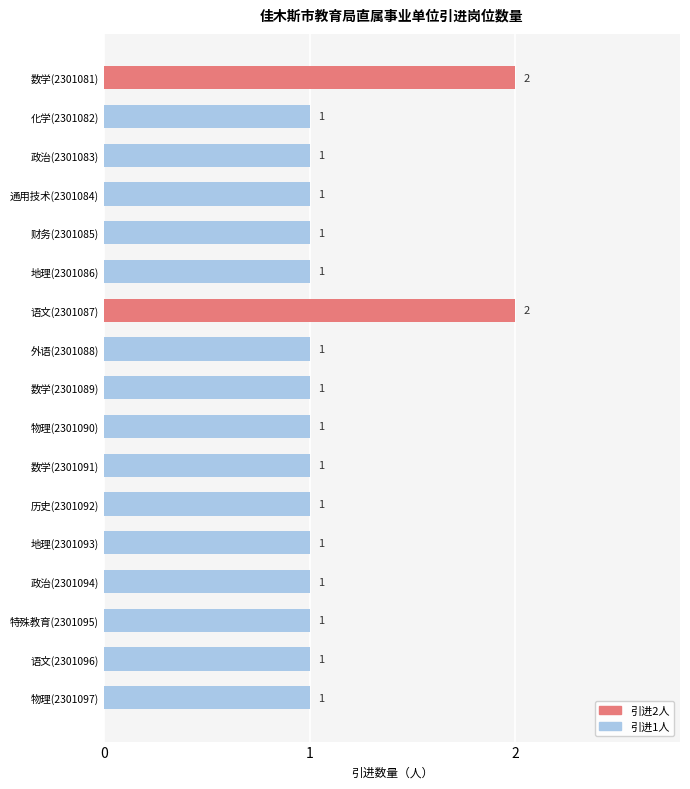

What is the smallest value displayed?

1